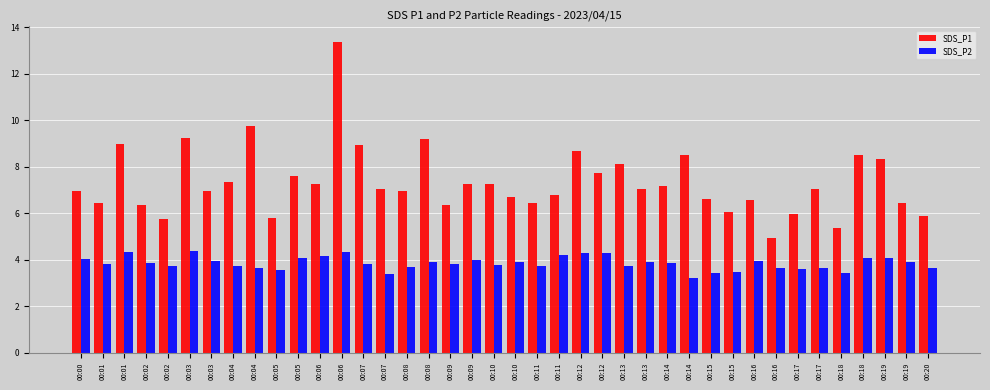

Reading right to left, transcribe all the data shown in this chart.

SDS_P1: 00:20=5.9	00:19=6.5	00:19=8.3	00:18=8.5	00:18=5.3	00:17=7.0	00:17=6.0	00:16=5.0	00:16=6.6	00:15=6.1	00:15=6.6	00:14=8.5	00:14=7.2	00:13=7.0	00:13=8.1	00:12=7.8	00:12=8.7	00:11=6.8	00:11=6.5	00:10=6.7	00:10=7.3	00:09=7.2	00:09=6.3	00:08=9.2	00:08=7.0	00:07=7.0	00:07=8.9	00:06=13.4	00:06=7.3	00:05=7.6	00:05=5.8	00:04=9.8	00:04=7.3	00:03=7.0	00:03=9.2	00:02=5.8	00:02=6.3	00:01=9.0	00:01=6.4	00:00=7.0
SDS_P2: 00:20=3.7	00:19=3.9	00:19=4.1	00:18=4.1	00:18=3.5	00:17=3.7	00:17=3.6	00:16=3.7	00:16=4.0	00:15=3.5	00:15=3.5	00:14=3.2	00:14=3.9	00:13=3.9	00:13=3.8	00:12=4.3	00:12=4.3	00:11=4.2	00:11=3.8	00:10=3.9	00:10=3.8	00:09=4.0	00:09=3.8	00:08=3.9	00:08=3.7	00:07=3.4	00:07=3.8	00:06=4.3	00:06=4.2	00:05=4.1	00:05=3.5	00:04=3.7	00:04=3.8	00:03=4.0	00:03=4.4	00:02=3.7	00:02=3.9	00:01=4.3	00:01=3.8	00:00=4.0